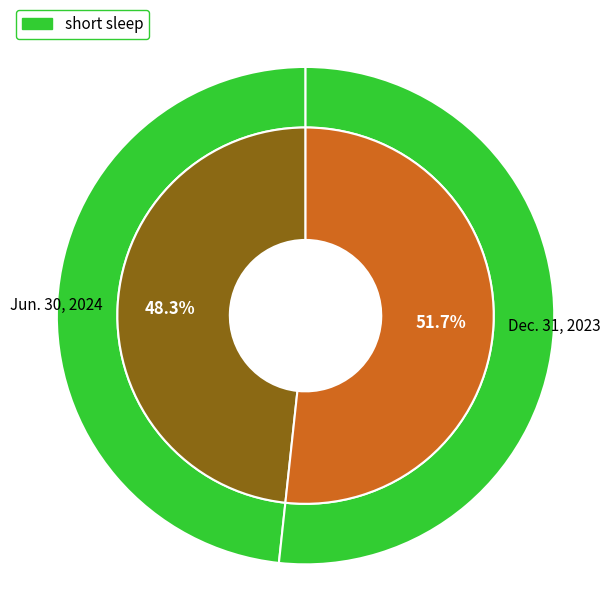

Which slice is the largest?

Dec. 31, 2023